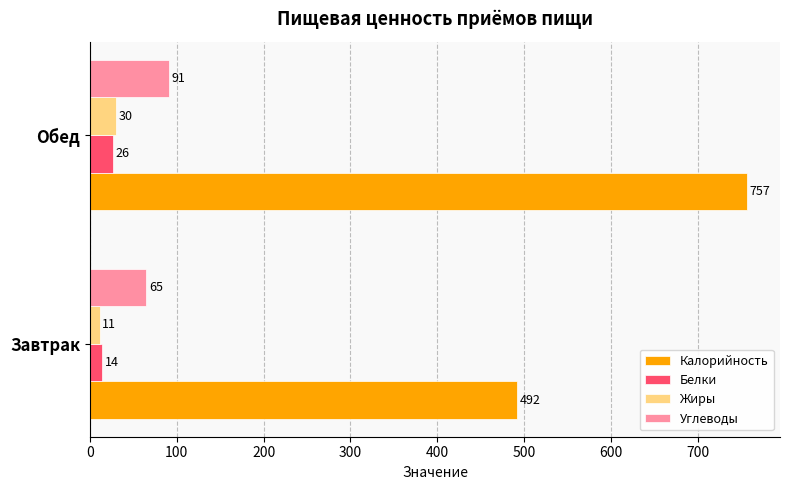

Which series has the widest spread of values?

Калорийность